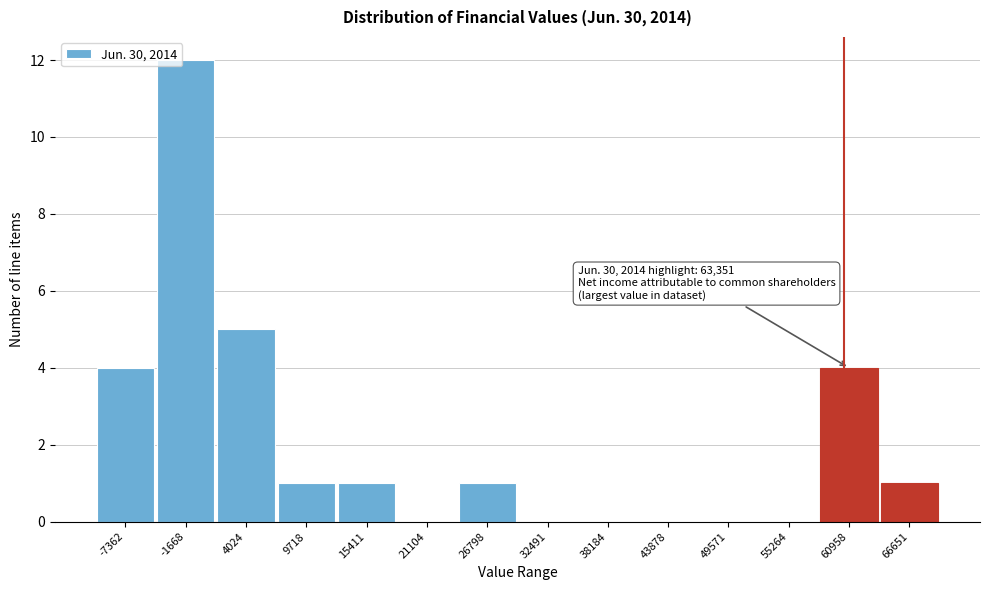

Reading left to right, list all the values displayed in this chart.

-7362=4	-1668=12	4024=5	9718=1	15411=1	21104=0	26798=1	32491=0	38184=0	43878=0	49571=0	55264=0	60958=4	66651=1